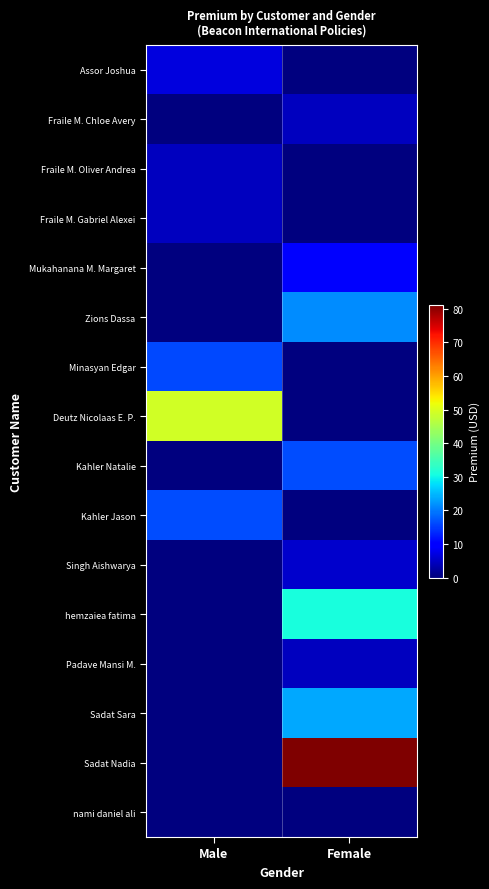

Which series has the largest range (max minus min)?

Sadat Nadia